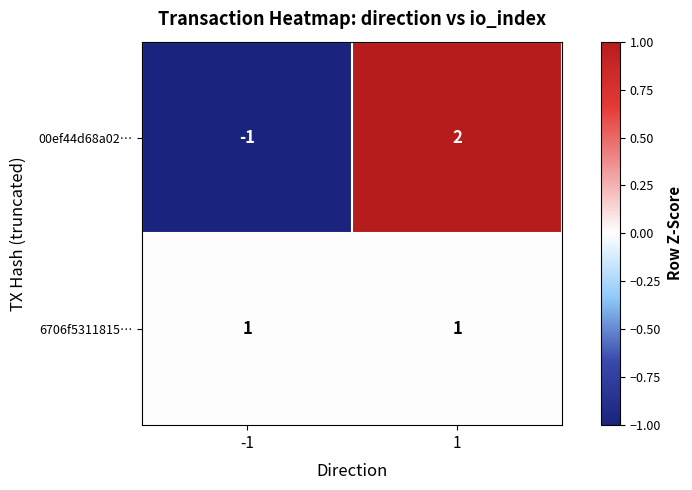

Which series has the largest total across all categories?

6706f5311815…